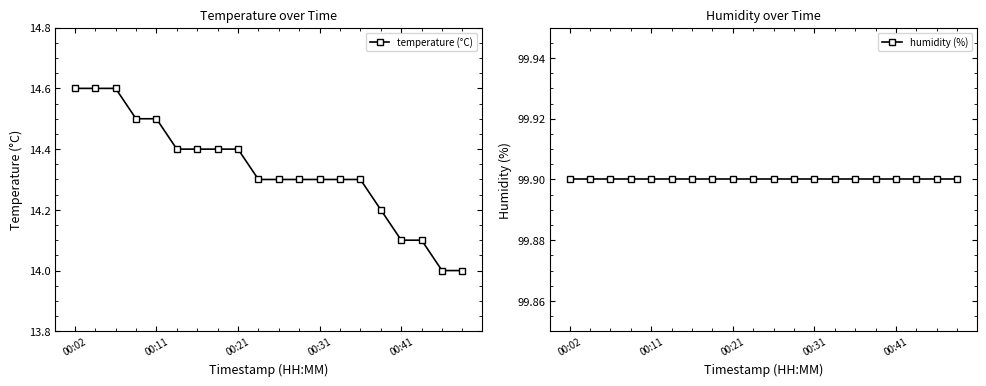

True or false: temperature (°C) and humidity (%) intersect in this chart.

False